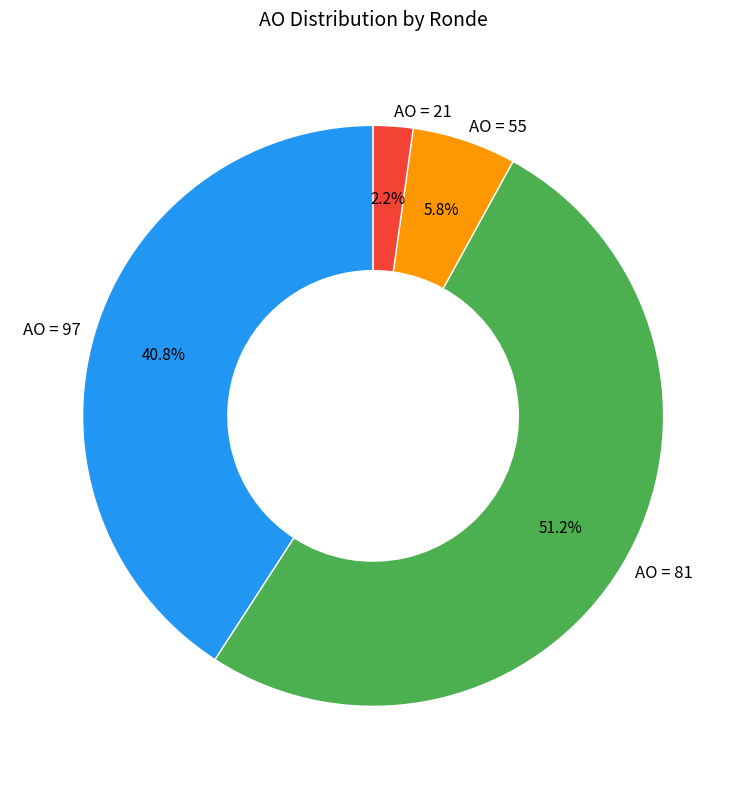

Between AO = 81 and AO = 55, which is larger?

AO = 81